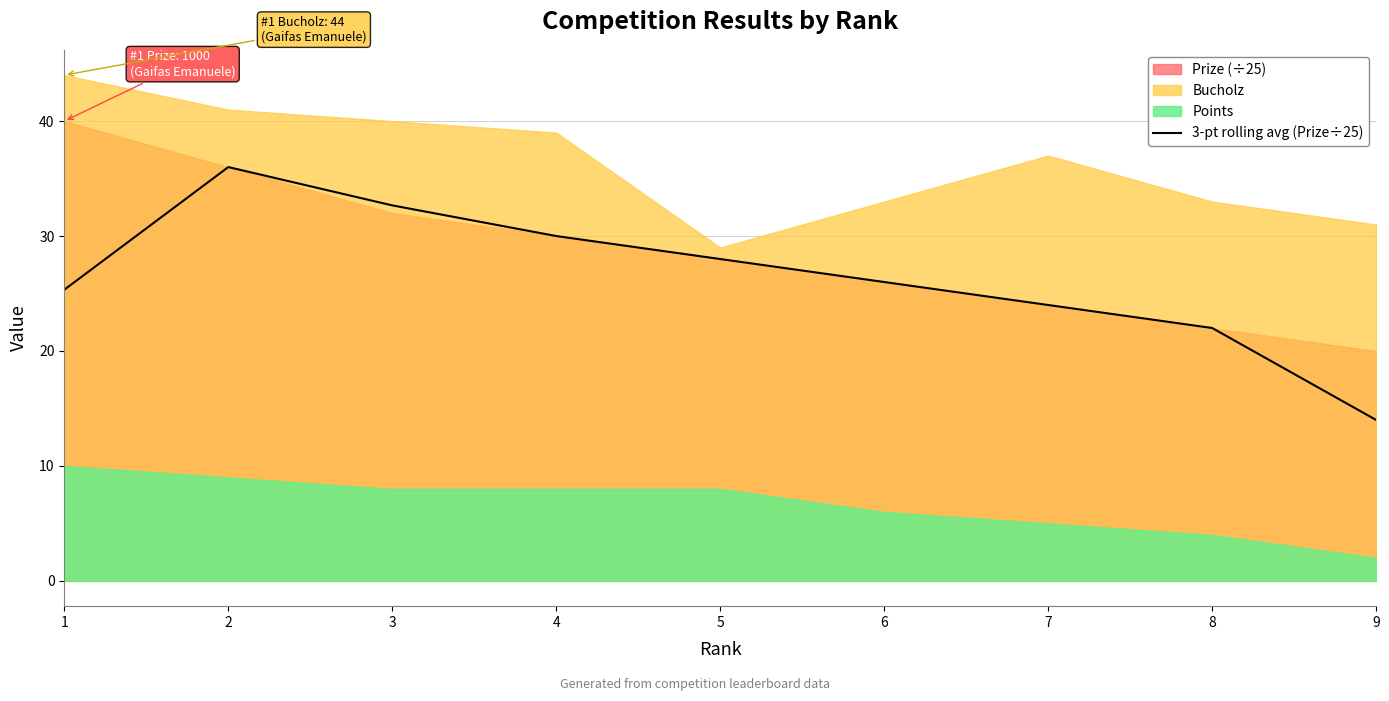

Is it true that the value at 1 is 33.2?

False